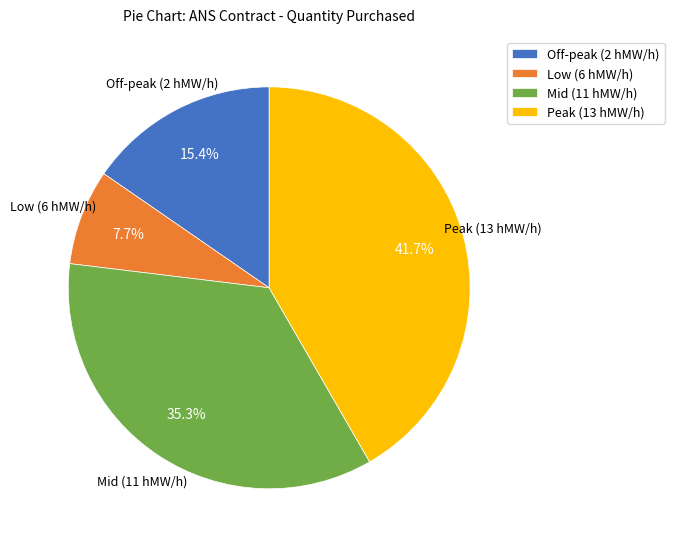

To the nearest percent, what is the average slice percentage?

25%